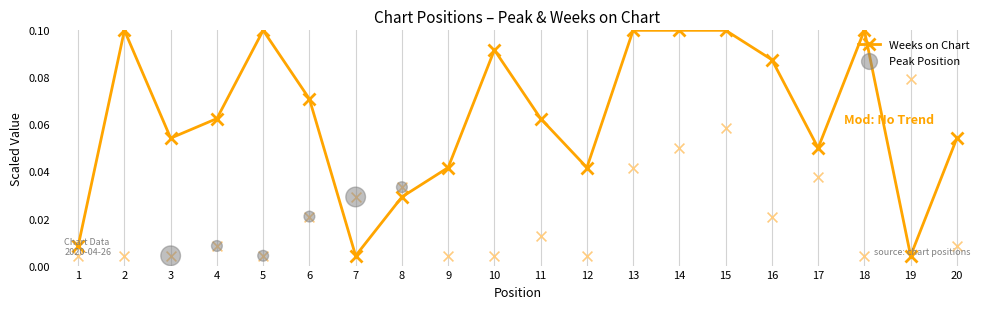

What is the total value across all series at 6?

0.1